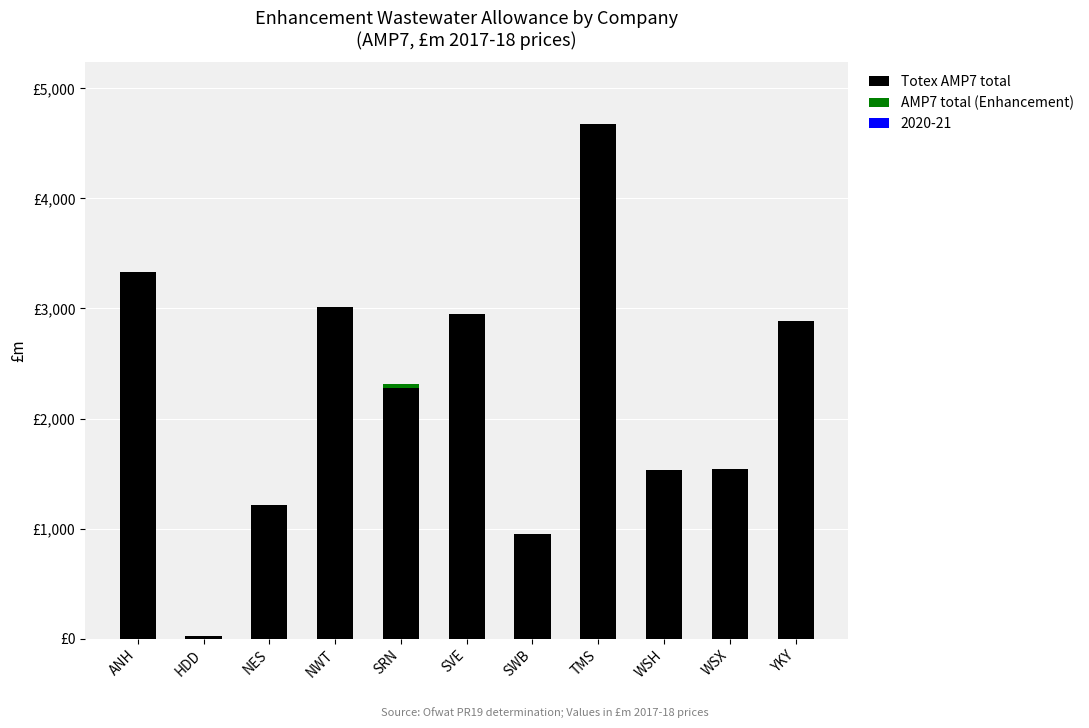

What is the label of the 10th bar from the right?

HDD